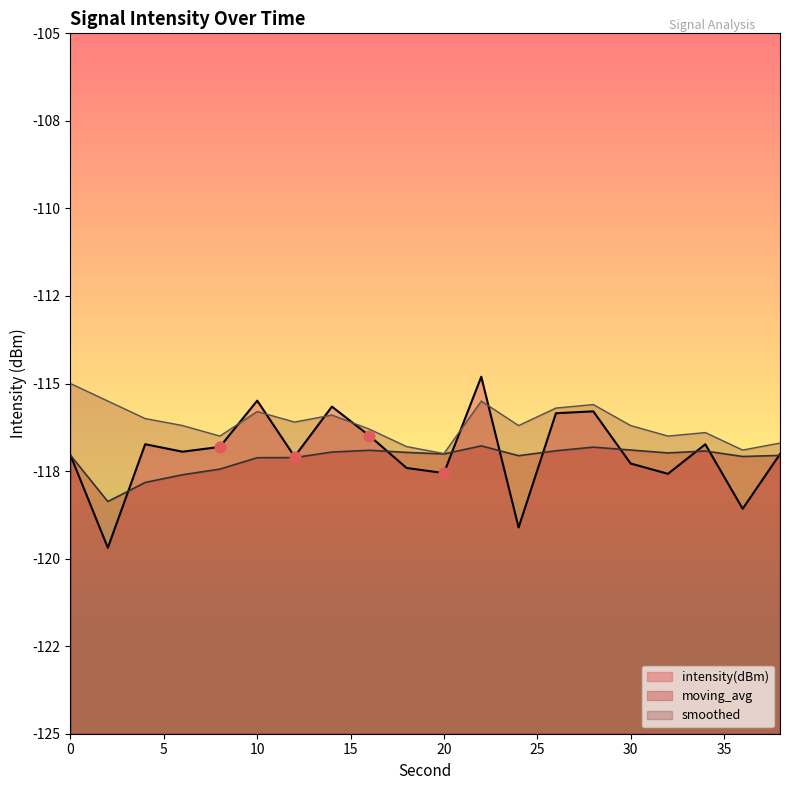

Which series has the largest total across all categories?

smoothed